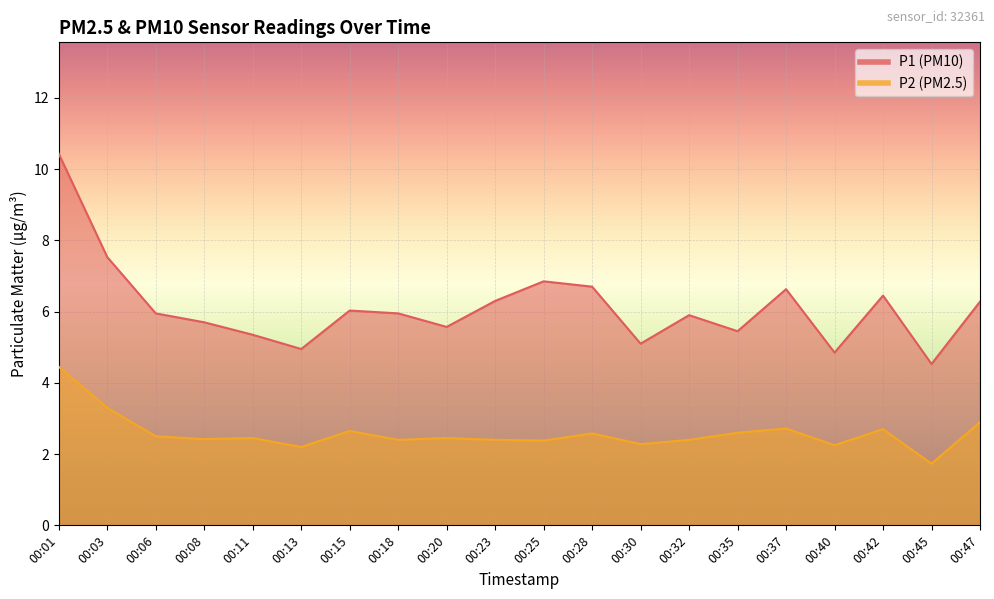

In P1, how many points are higher than both neighbors (excluding endpoints)?

5